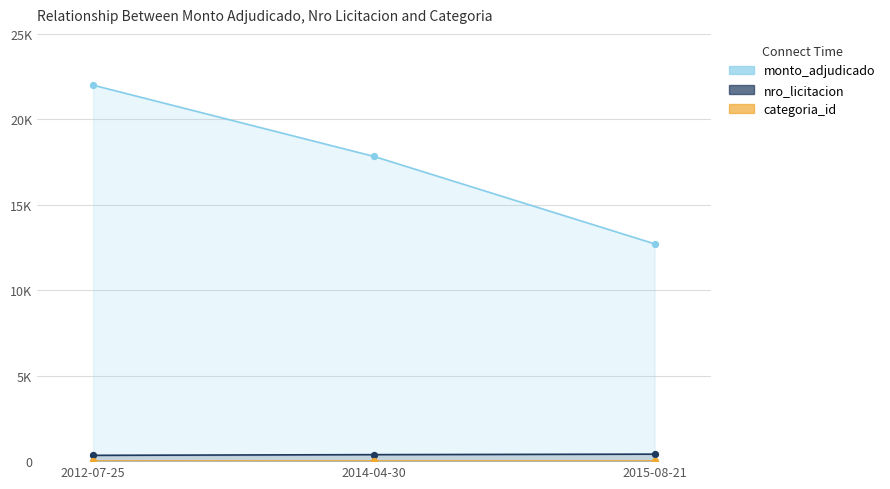

Is the value of monto_adjudicado at 2015-08-21 greater than the value of nro_licitacion at 2012-07-25?

Yes